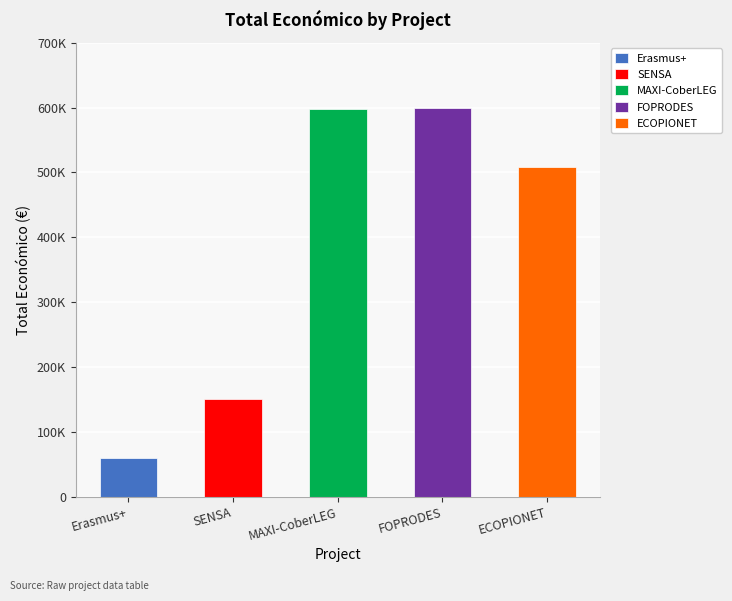

Is it true that the value at MAXI-CoberLEG is 598609?

True